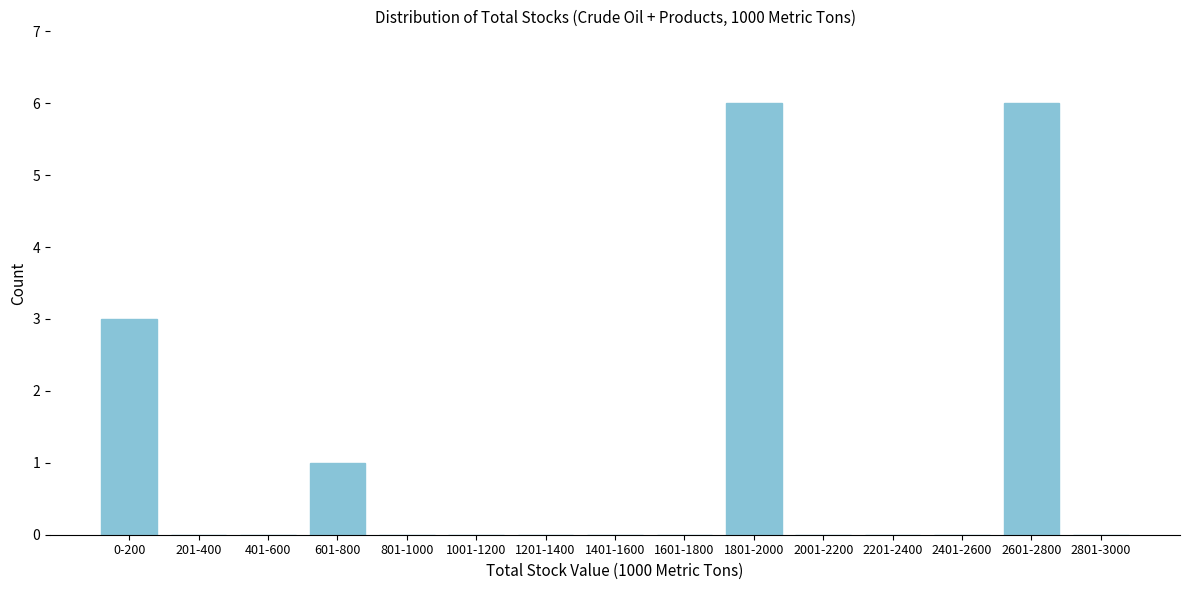

Reading left to right, transcribe all the data shown in this chart.

0-200=3	201-400=0	401-600=0	601-800=1	801-1000=0	1001-1200=0	1201-1400=0	1401-1600=0	1601-1800=0	1801-2000=6	2001-2200=0	2201-2400=0	2401-2600=0	2601-2800=6	2801-3000=0